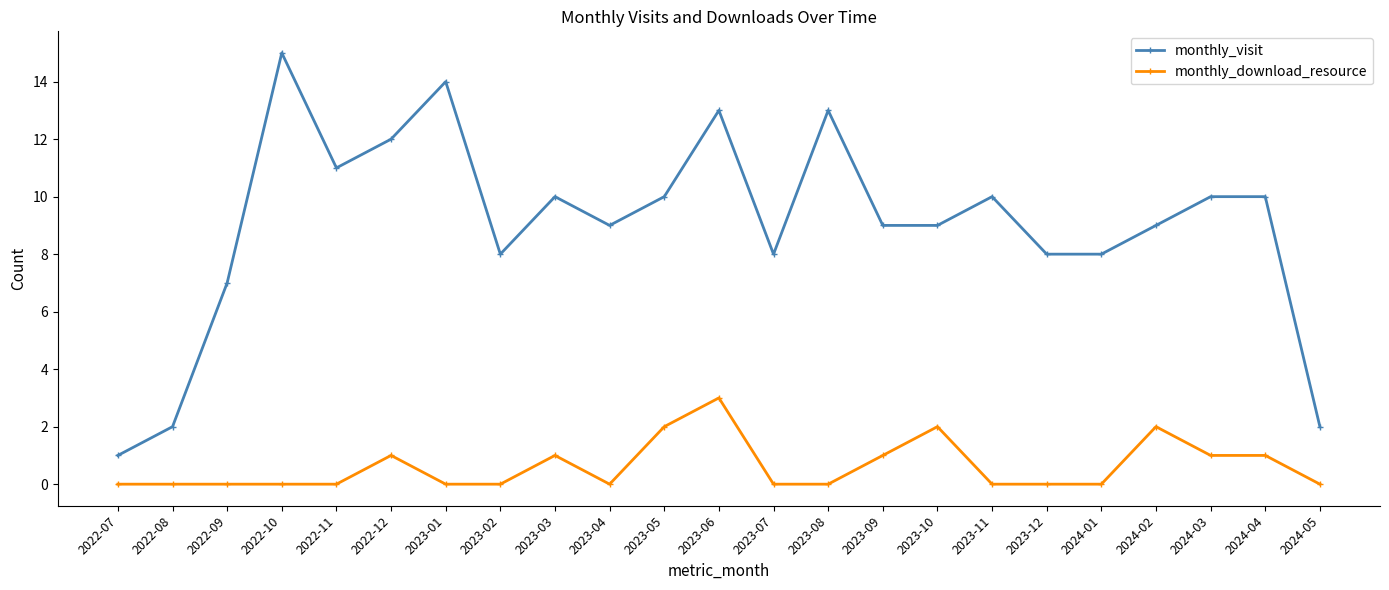

Does the chart have visible grid lines?

No